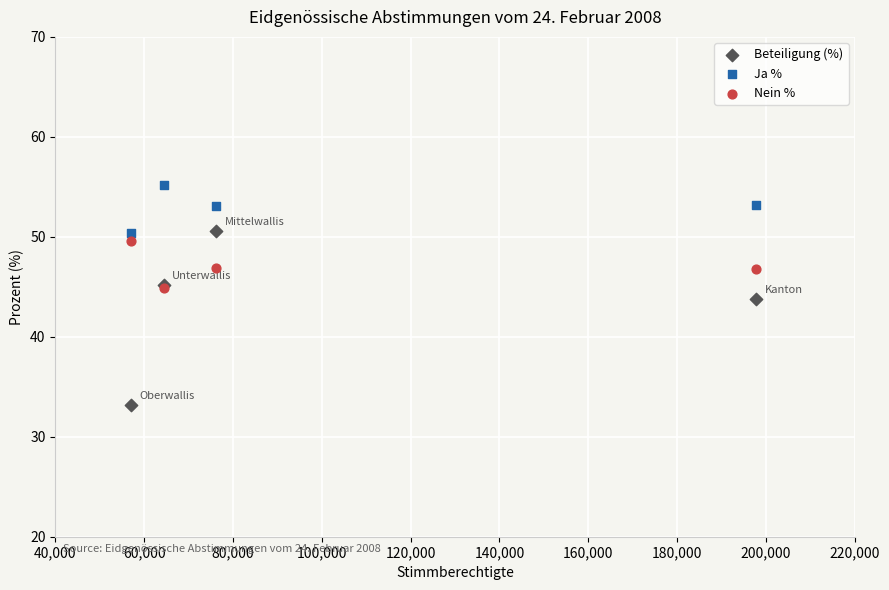

In the Beteiligung (%) series, what Y value is closest to 41?

43.8